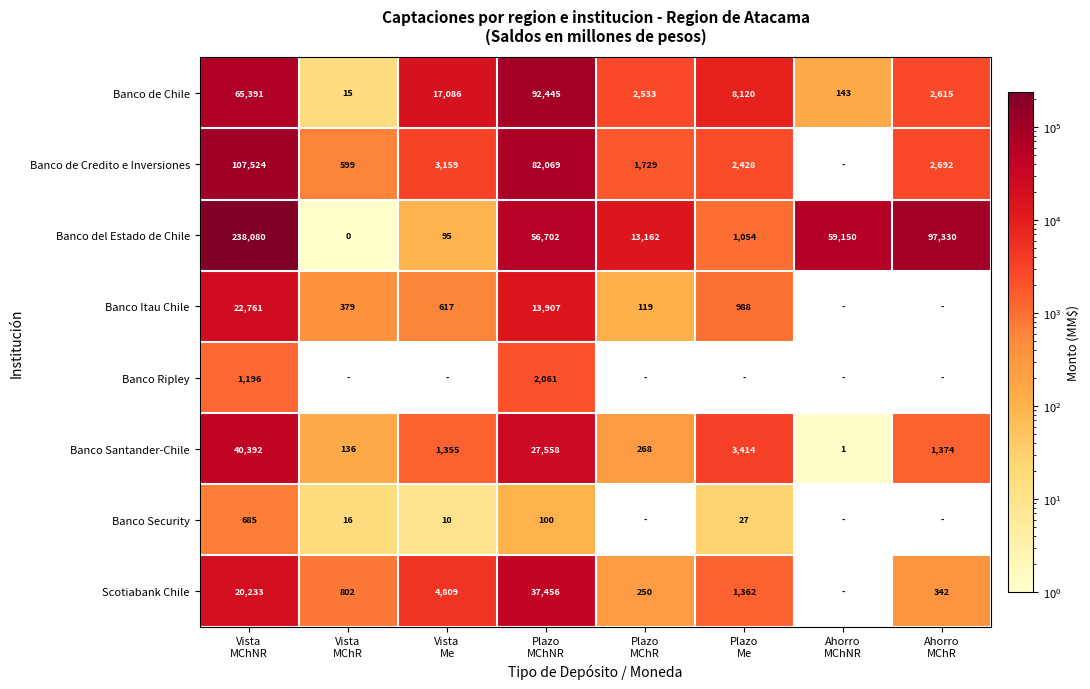

What is the difference between the maximum and second lowest values in the Banco de Chile series?

92302